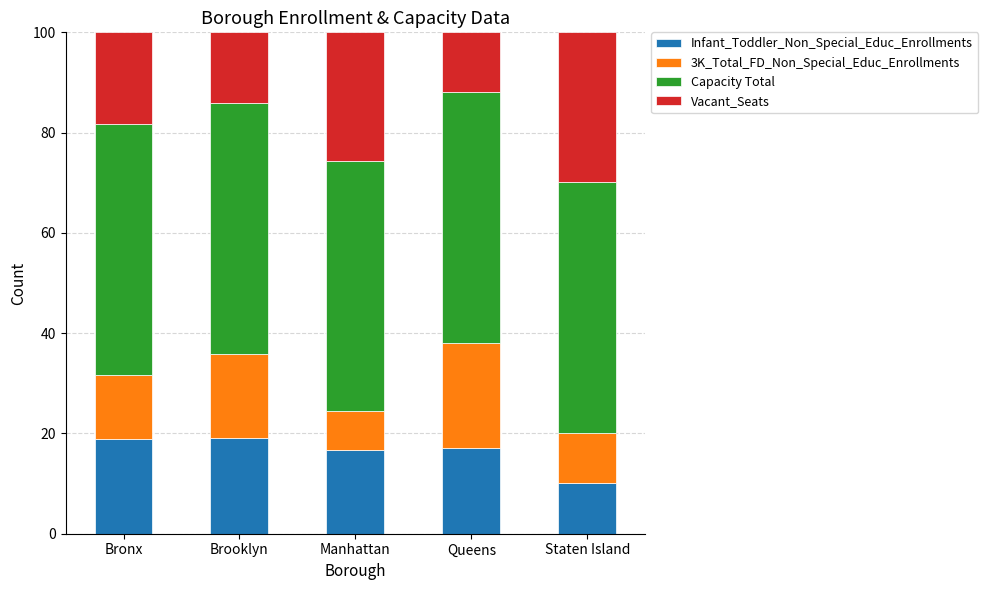

What is the sum of all Infant_Toddler_Non_Special_Educ_Enrollments values?

82.1